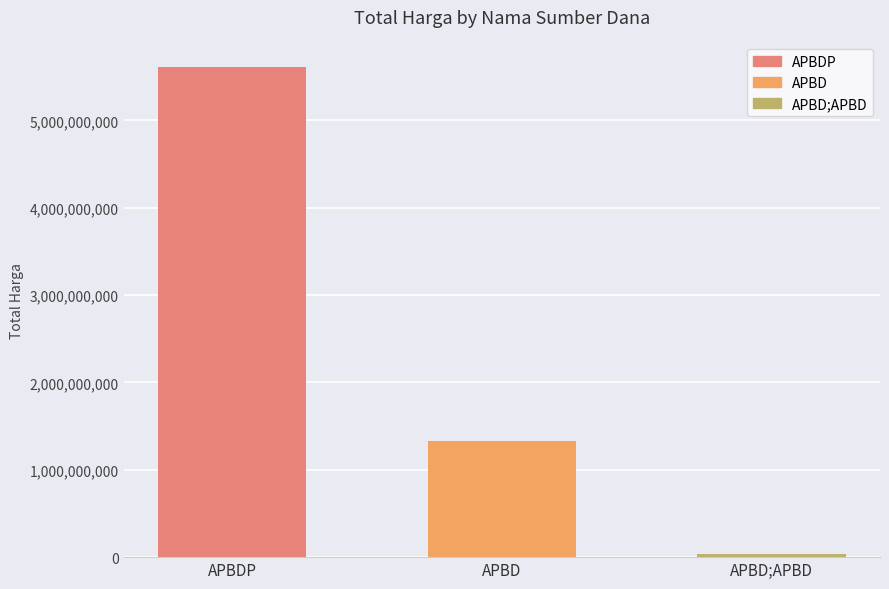

At which category does the chart reach its peak across all series?

APBDP